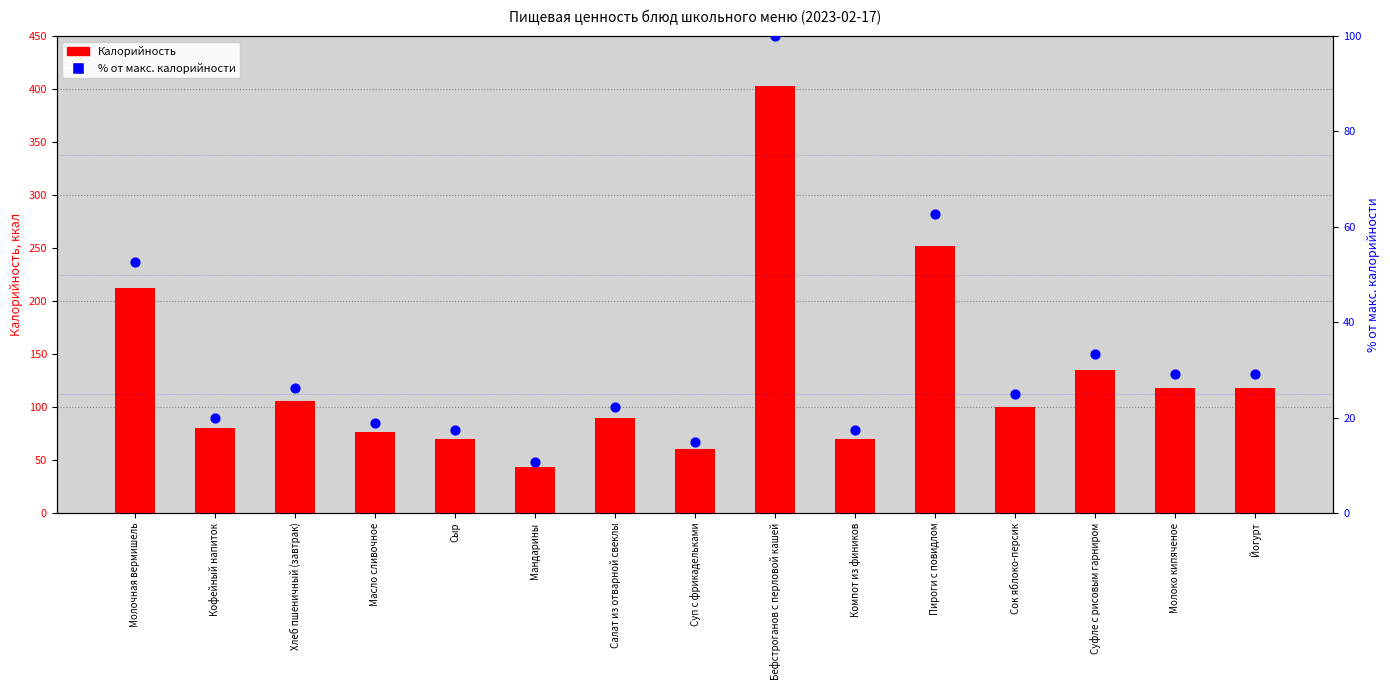

Which series reaches the maximum Y coordinate?

Калорийность